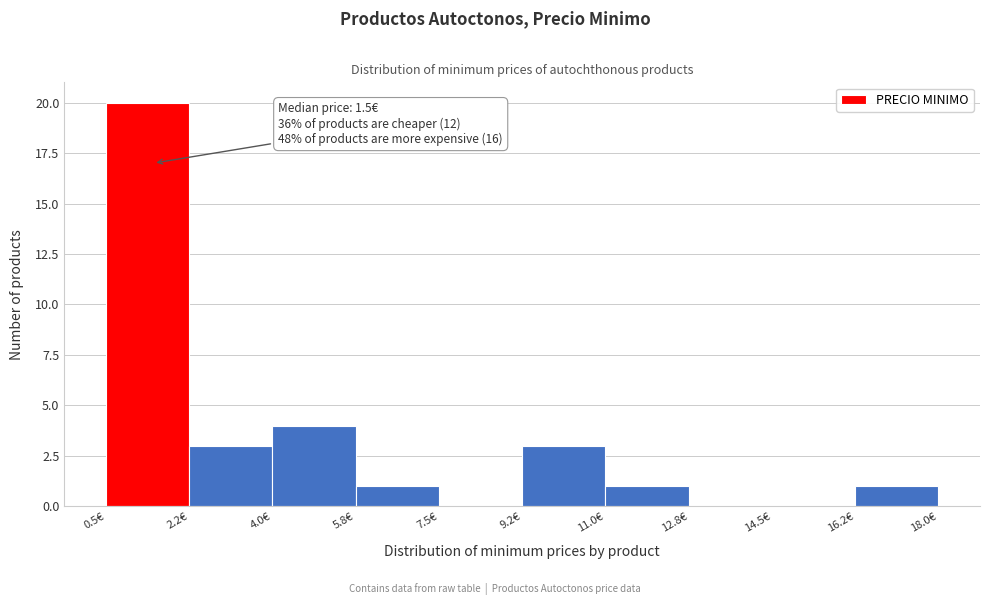

Which range on the x-axis has the tallest bar?

0.50 to 2.25